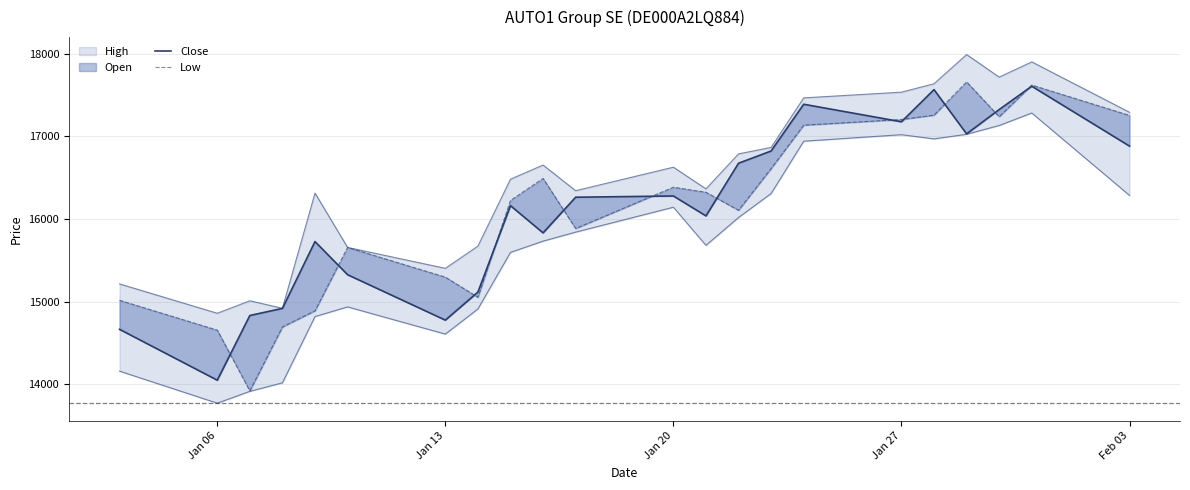

What is the minimum value for Close?

14051